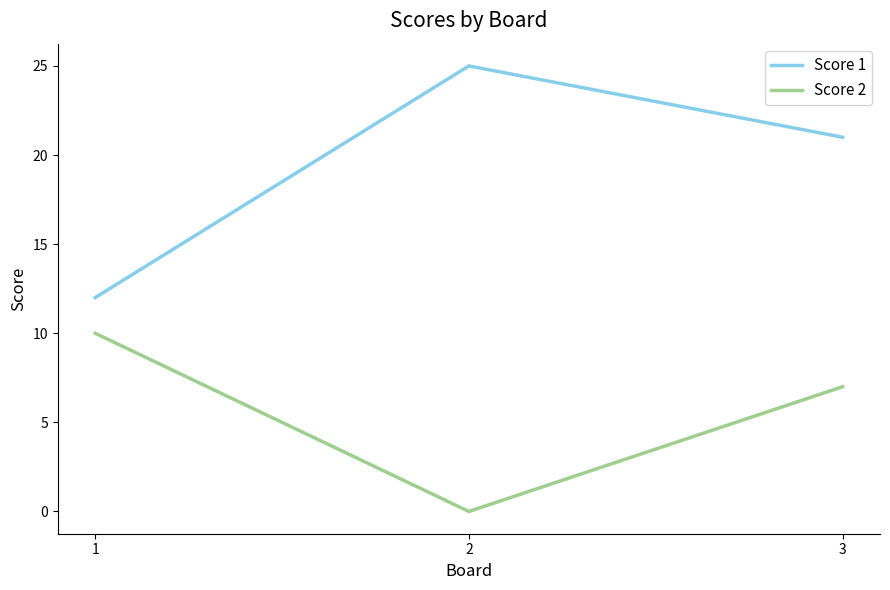

At which category is the sum across all series the highest?

3